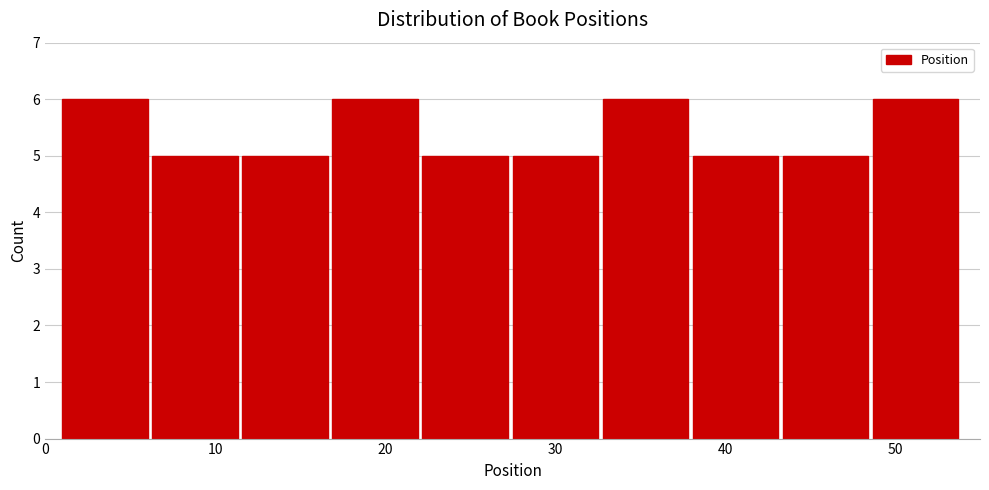

What is the height of the bar covering 48.7 to 54.0 on the x-axis? Neither the bar edges nor the heights are printed on the chart, so give them approximately, as read against the axes.

6